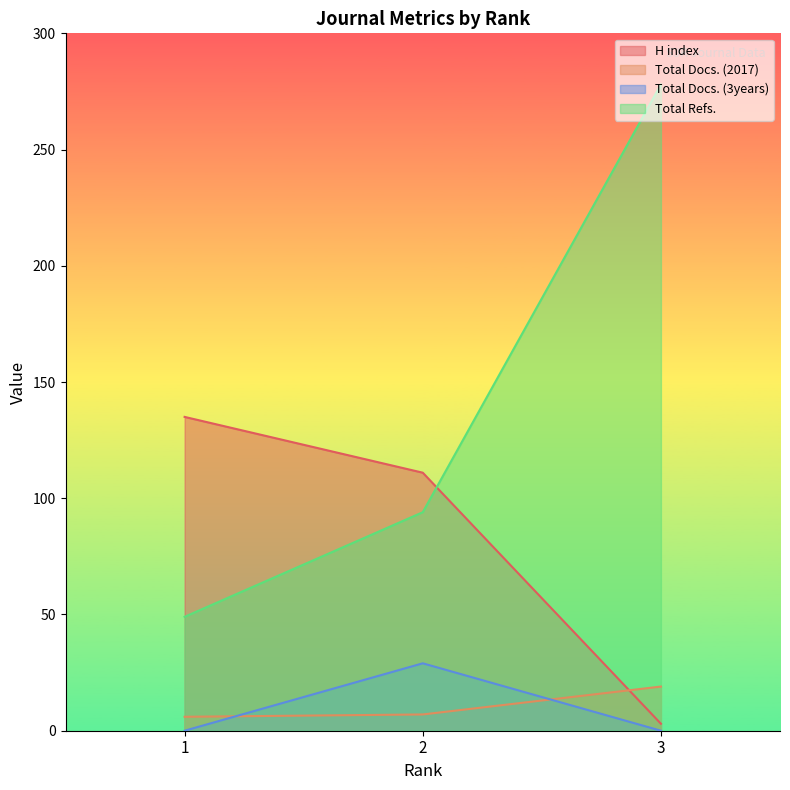

List the labels in order of Total Refs. value, smallest first.

1, 2, 3